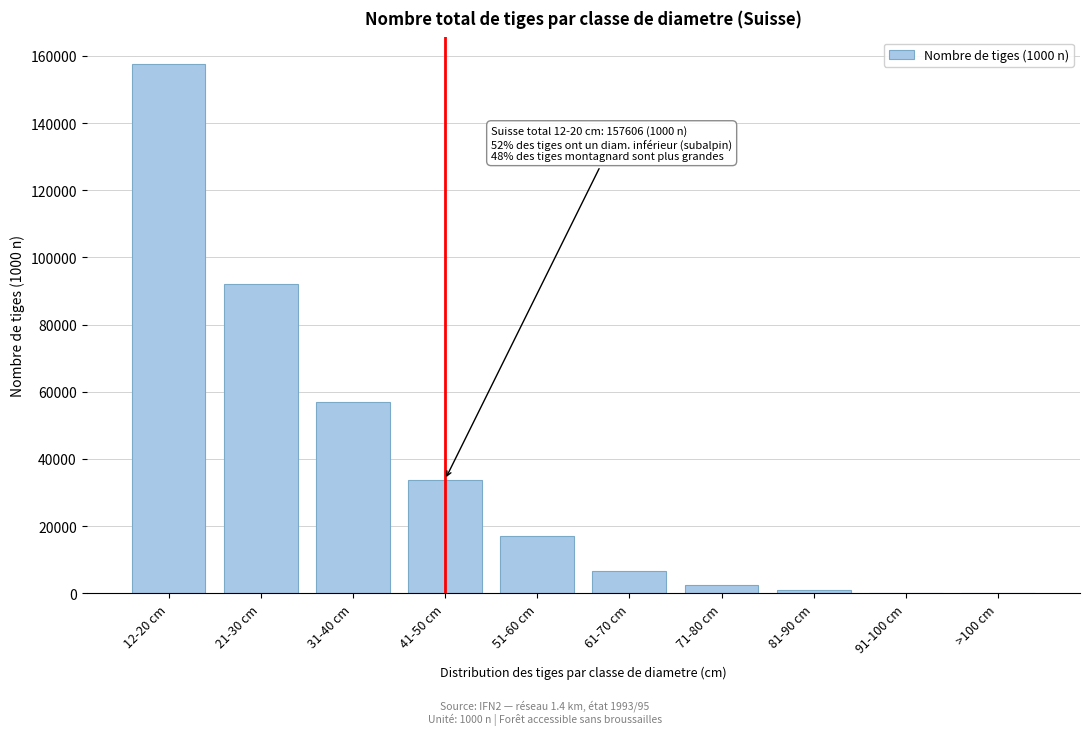

Which label corresponds to the largest value in the chart?

12-20 cm